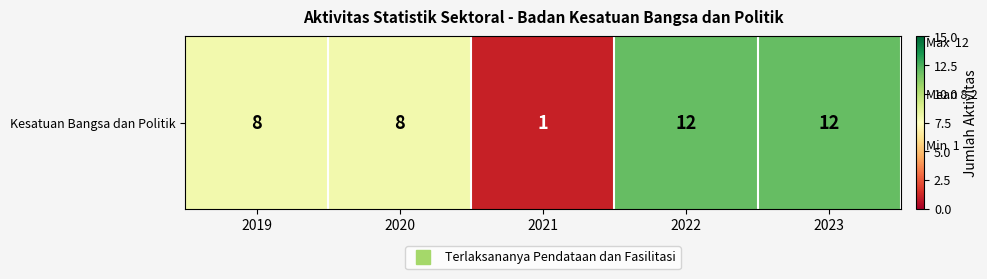

Reading left to right, transcribe all the data shown in this chart.

8	8	1	12	12